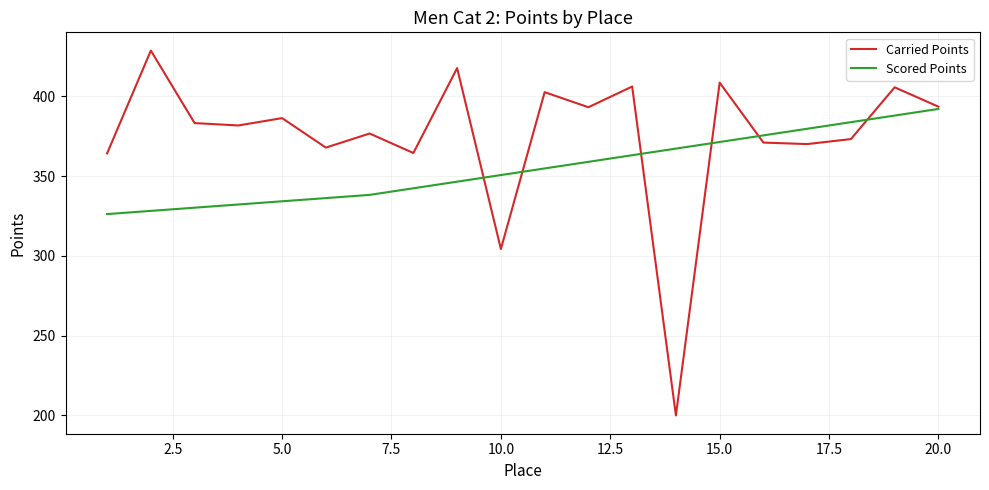

What is the smallest value displayed?

200.0